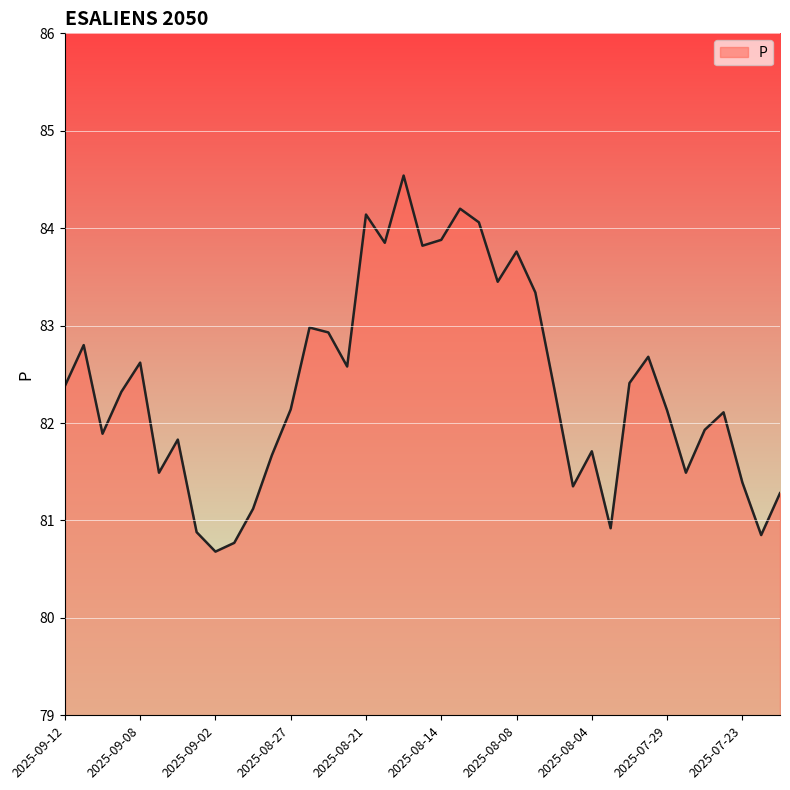

What is the difference between the maximum and minimum values?

3.9